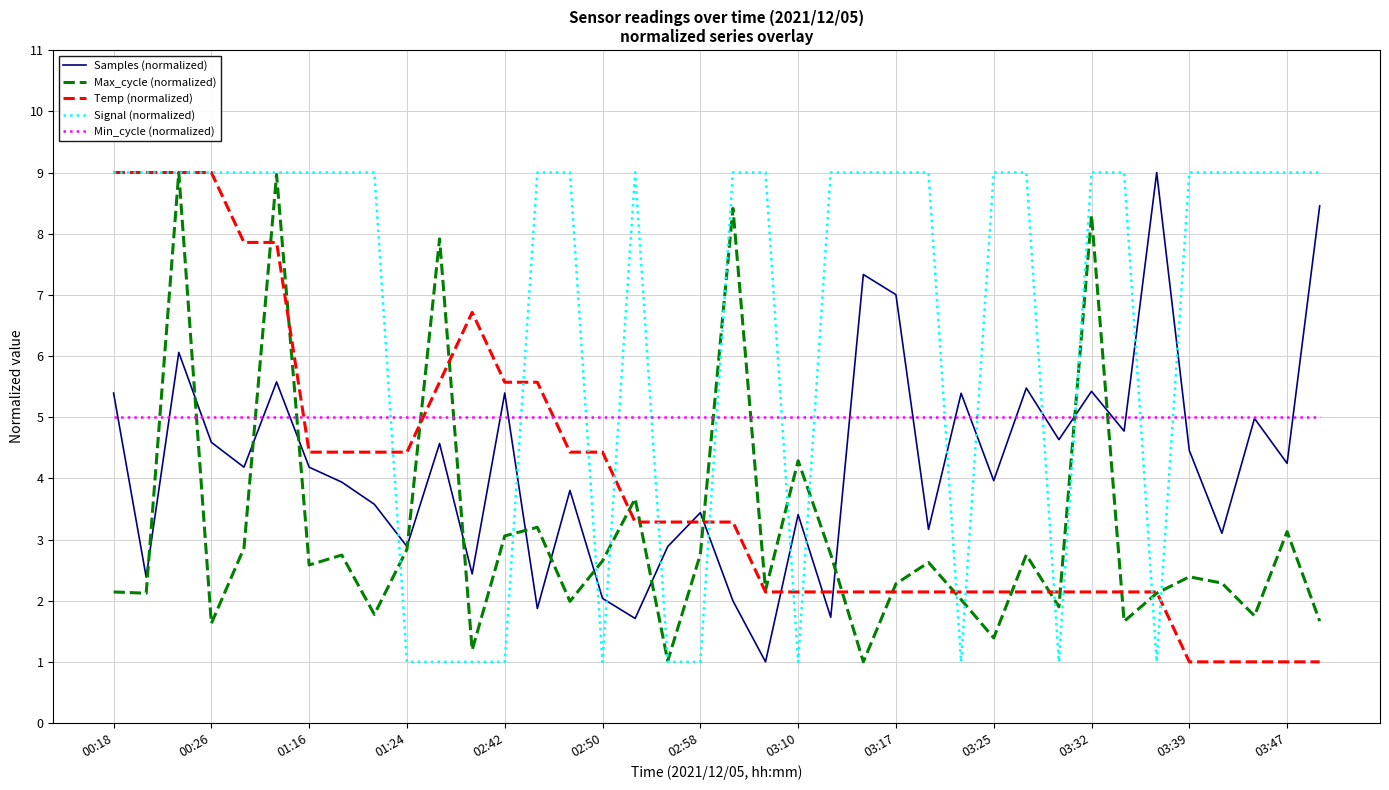

True or false: Temp (normalized) and Min_cycle (normalized) intersect in this chart.

True